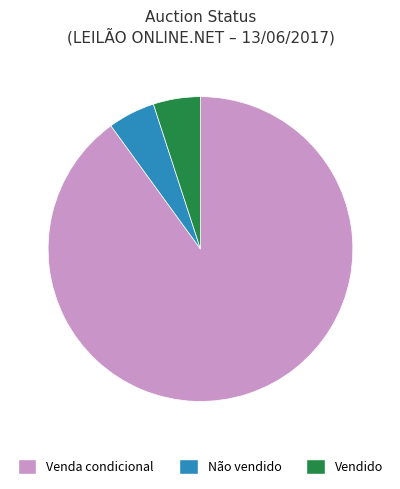

Between Não vendido and Venda condicional, which is larger?

Venda condicional